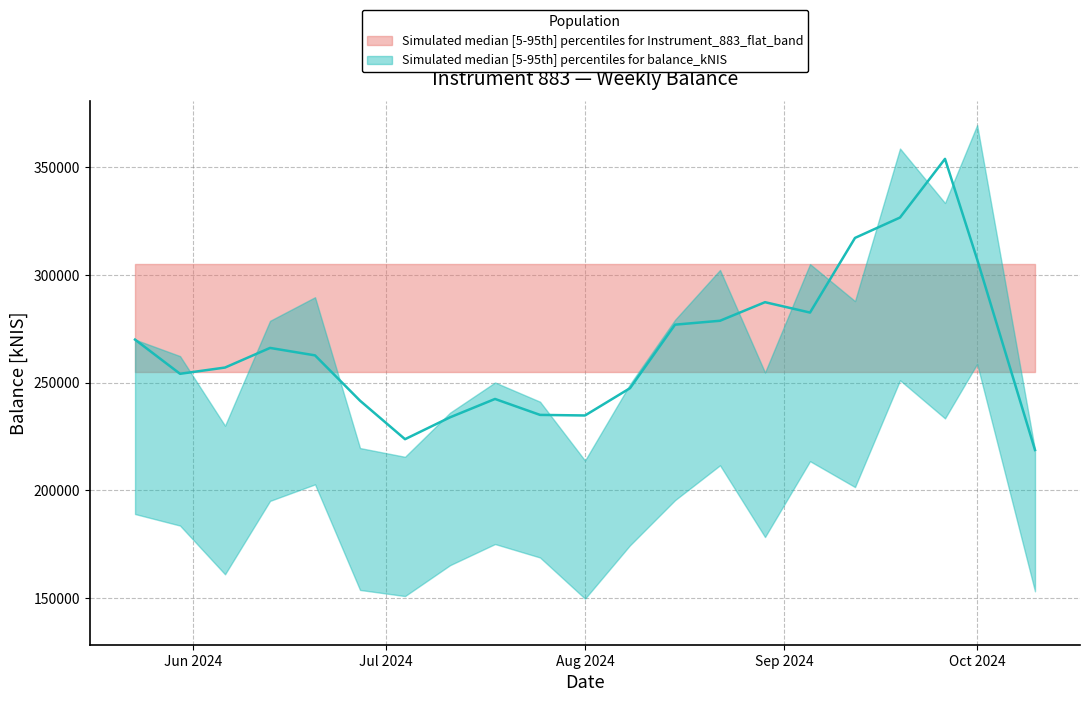

What is the greatest value displayed?

369600.6